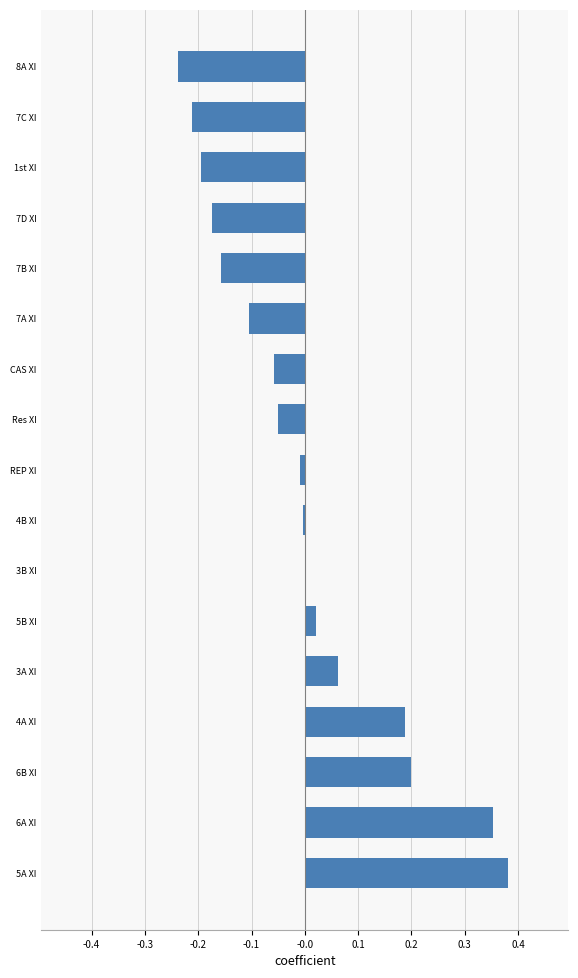

Which category has the highest value across all series?

5A XI